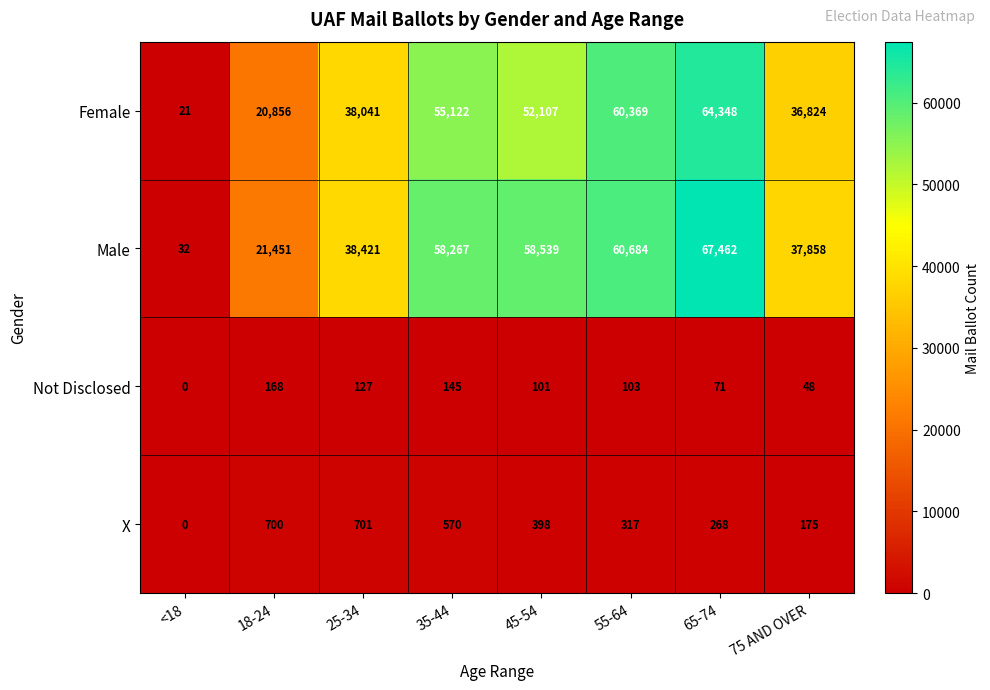

At how many categories does at least one series exceed 43264?

4